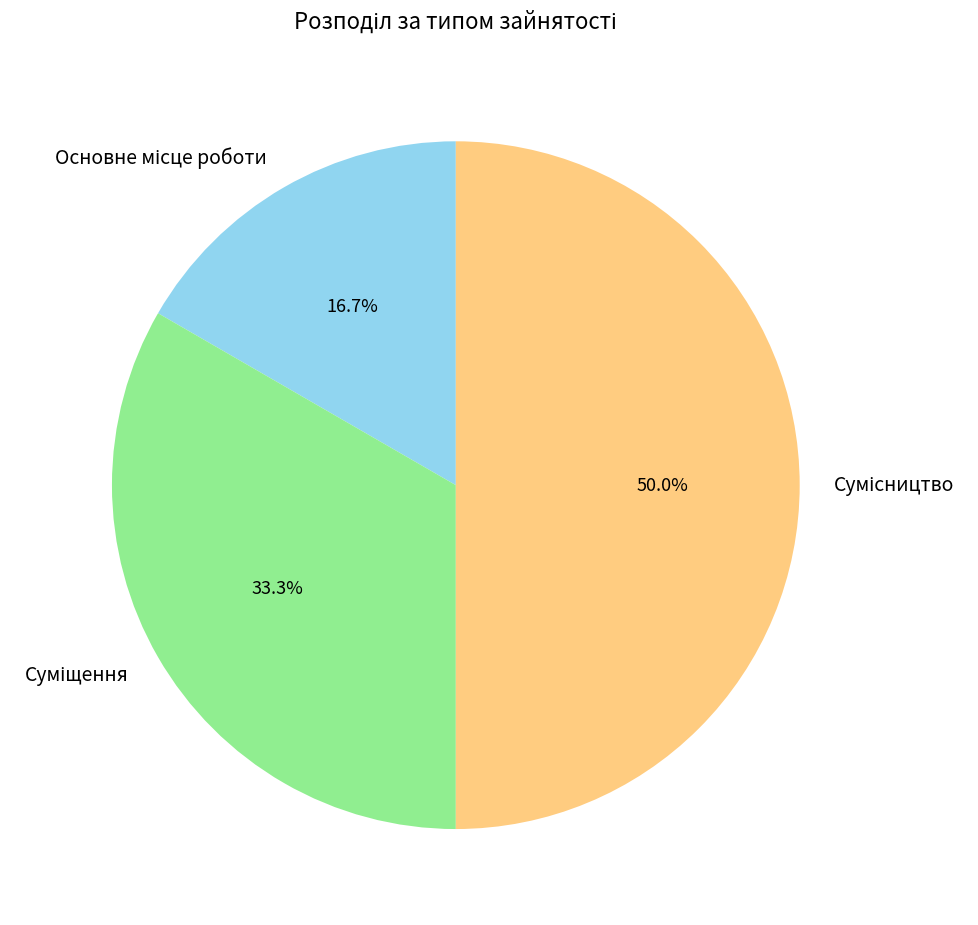

How many segments does this pie chart have?

3